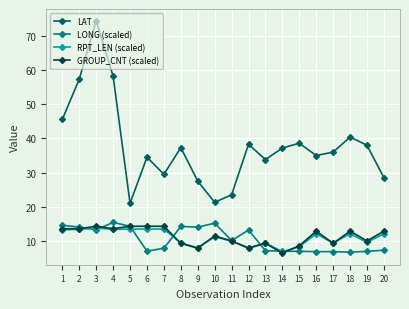

True or false: GROUP_CNT (scaled) has a value of 7.9 at 9.

True